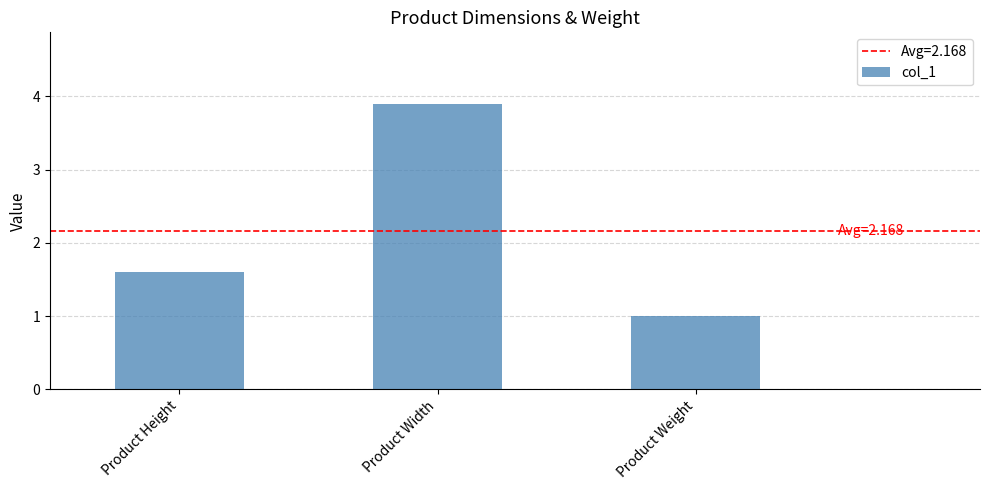

The value at Product Height is 2.7. True or false?

False